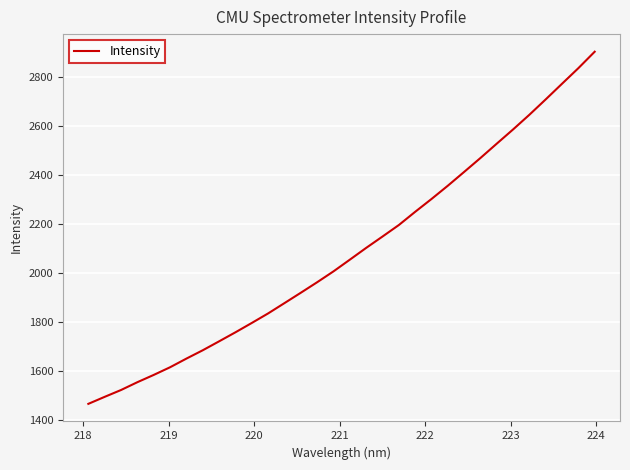

What is the difference between the maximum and minimum values?

1438.6